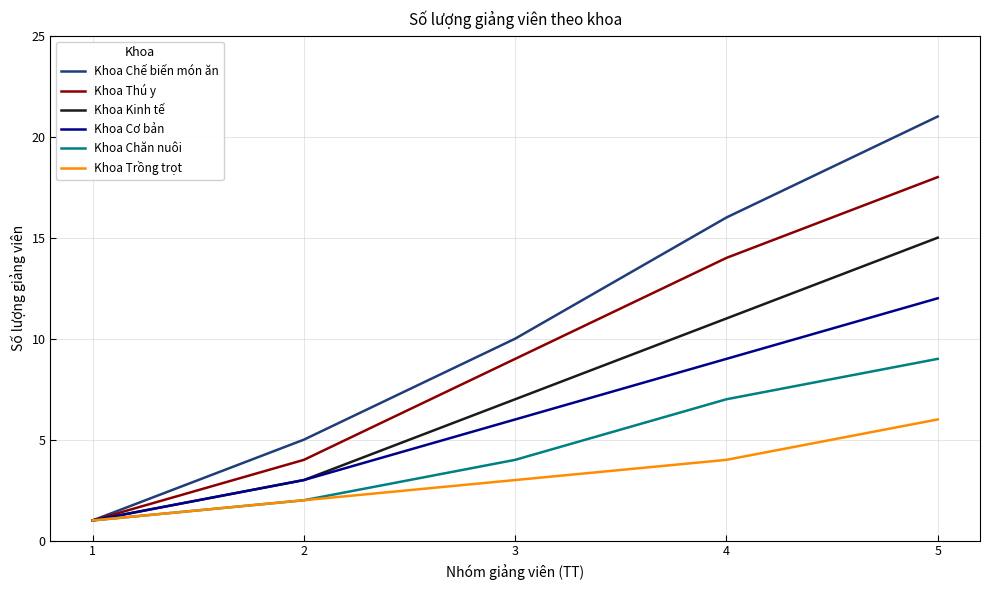

Which series changed the most between 1 and 4?

Khoa Chế biến món ăn